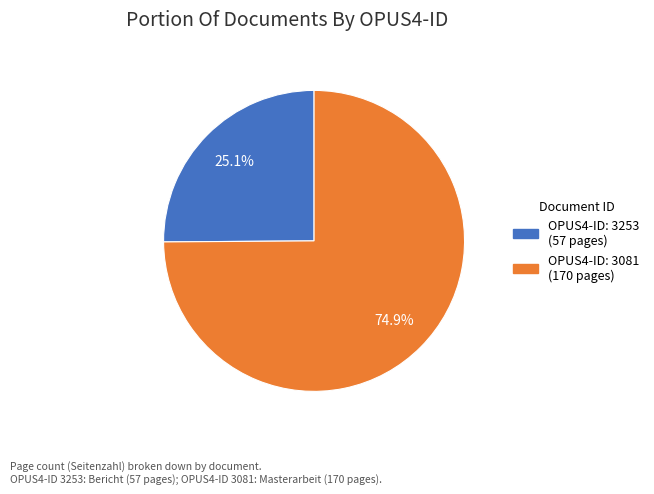

Is there a majority slice in this chart?

Yes